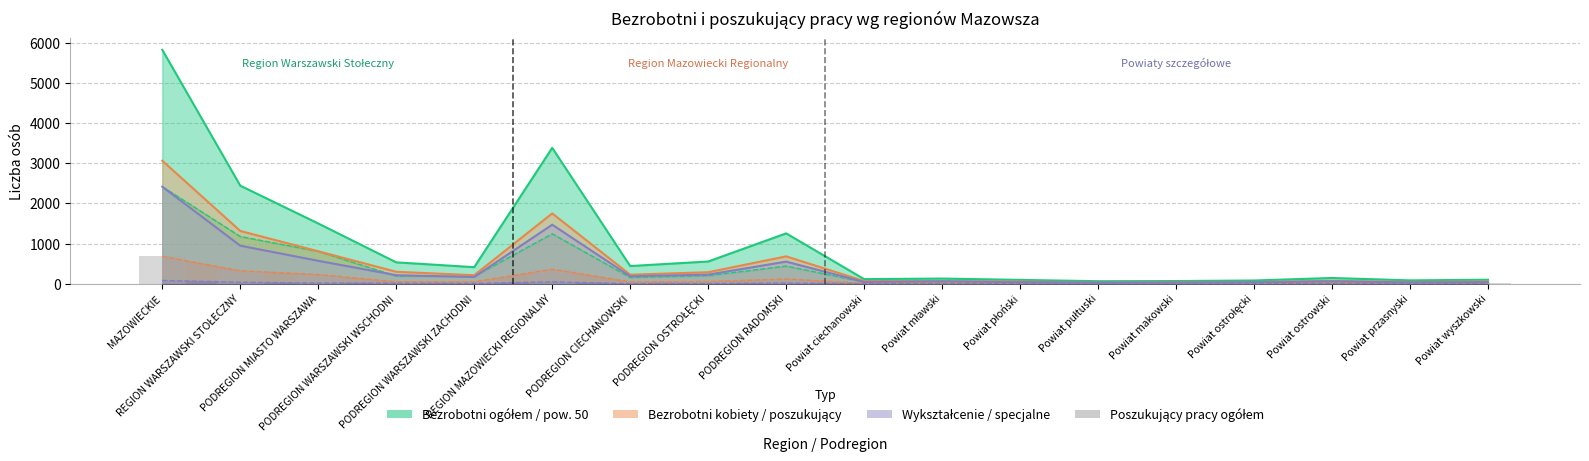

Which has a higher value, Powiat przasnyski or Powiat wyszkowski?

Powiat przasnyski